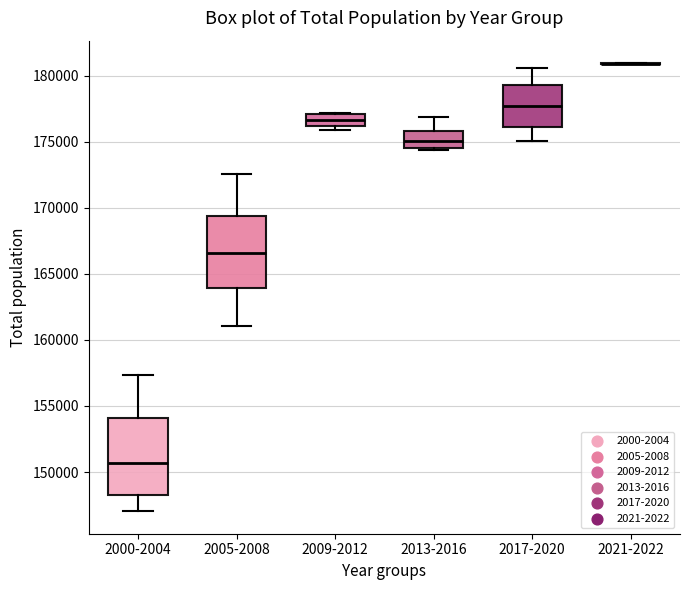

Reading left to right, transcribe this box plot: for each box, give where its median line is, the range the box spans, and where its two whiskers end, as read against the y-axis. The values are not printed on the chart, so give them approximately, as read against the axis.

2000-2004: median 150500, box 148500 to 154000, whiskers 147000 to 157500
2005-2008: median 166500, box 164000 to 169500, whiskers 161000 to 172500
2009-2012: median 176500, box 176000 to 177000, whiskers 176000 (just below the box's lower edge) to 177000
2013-2016: median 175000, box 174500 to 176000, whiskers 174500 (just below the box's lower edge) to 177000
2017-2020: median 177500, box 176000 to 179500, whiskers 175000 to 180500
2021-2022: box collapsed to a line at 181000, whiskers 181000 to 181000